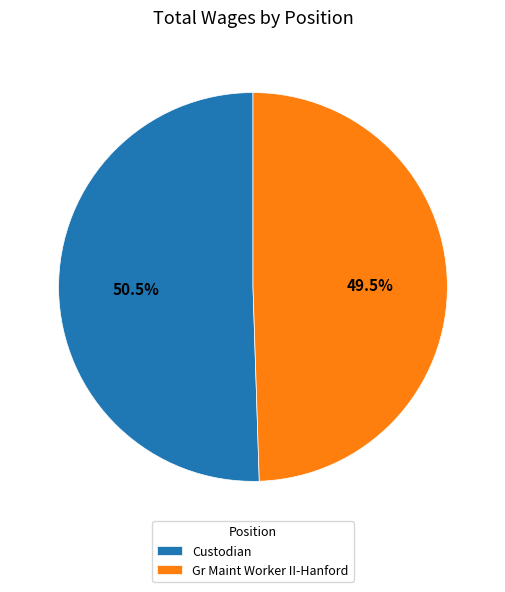

To the nearest percent, what is the combined percentage of Gr Maint Worker II-Hanford and Custodian?

100%